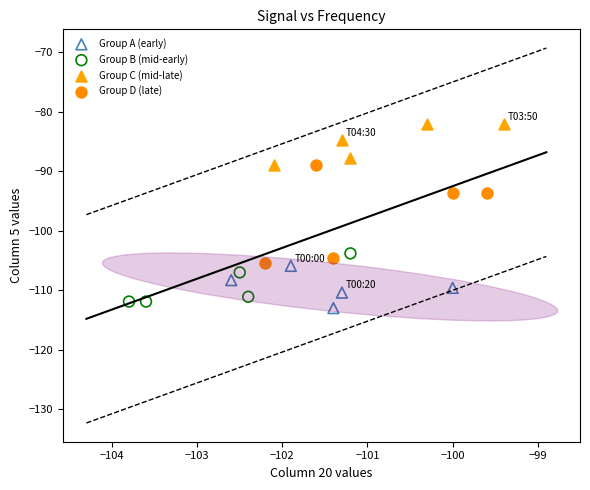

Which series contains the highest Y value?

Group C (mid-late)